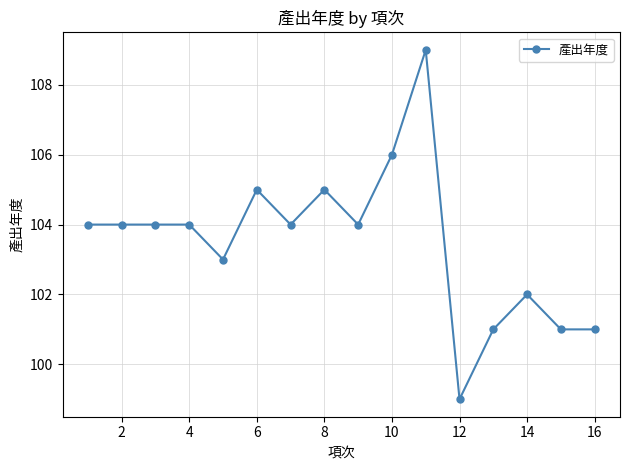

True or false: there are more than 1 points higher than both neighbors.

True